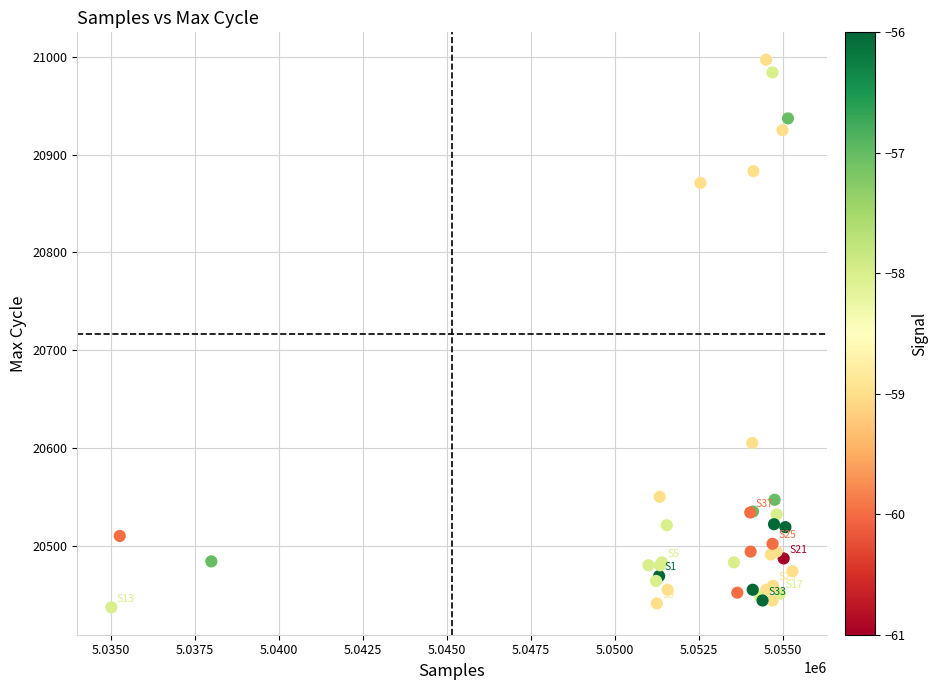

What Y value in the scatter plot is closest to 20717?

20605